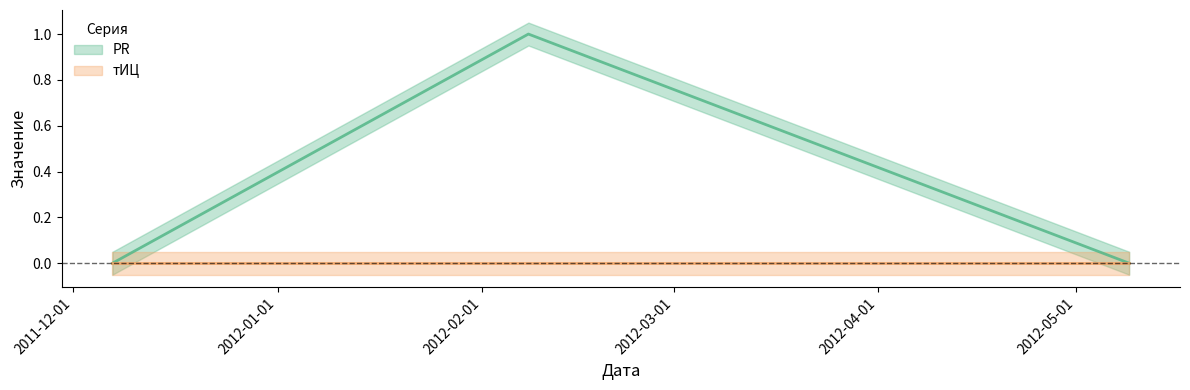

Reading right to left, transcribe all the data shown in this chart.

2012-05-09=0	2012-02-08=1	2011-12-07=0